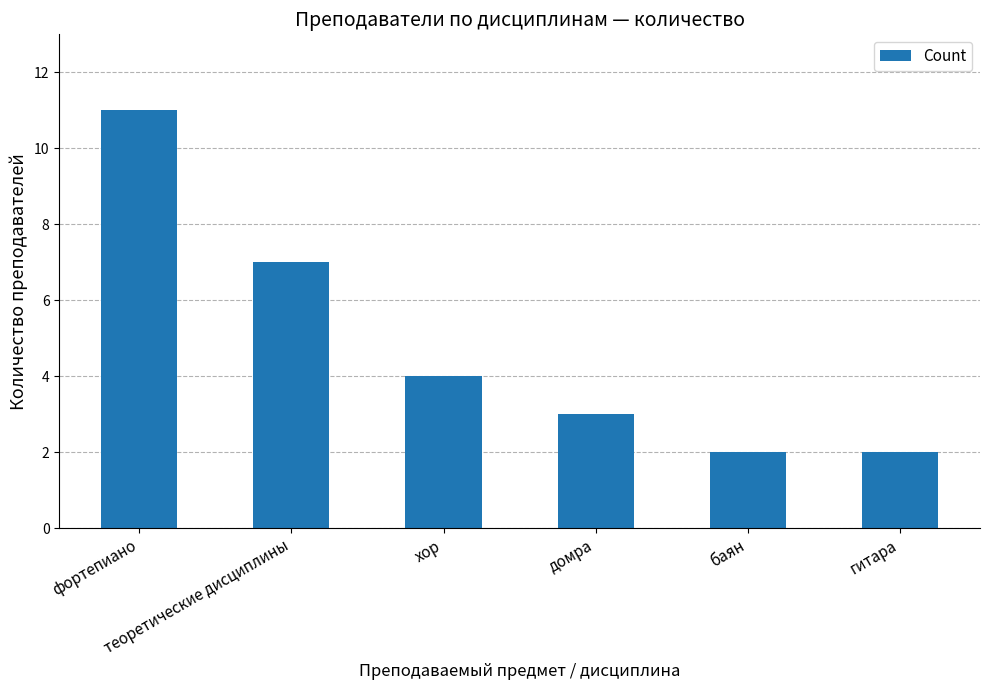

Reading right to left, extract all data points from this chart.

2	2	3	4	7	11